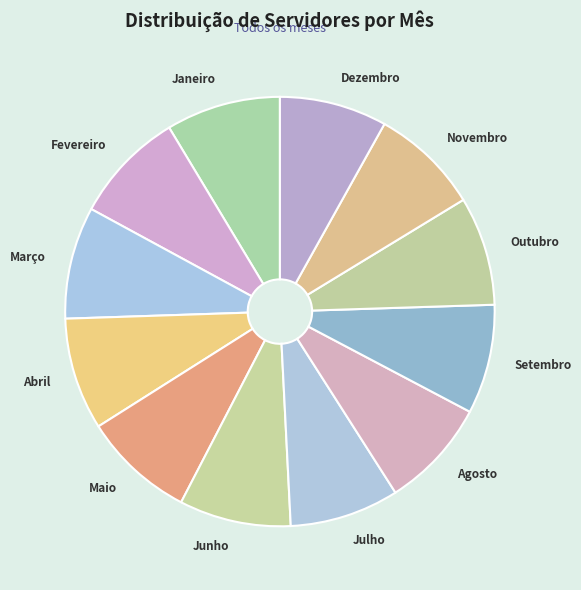

What is the ratio of the value at Janeiro to the value at Fevereiro?

1.0